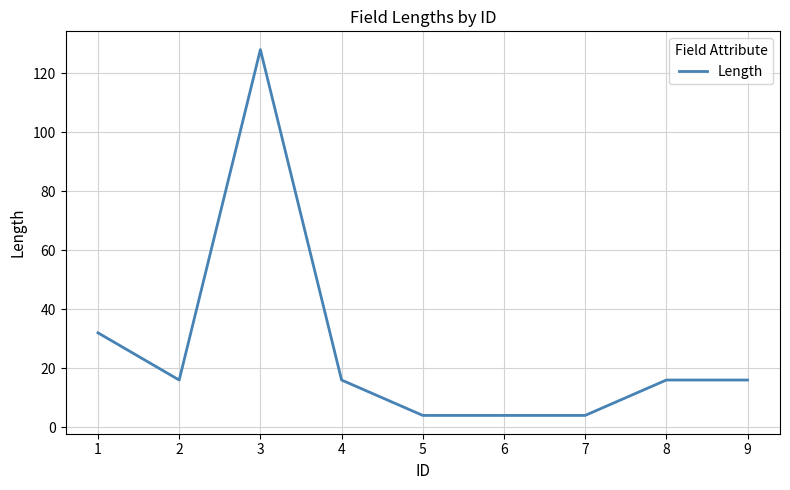

Count the number of data series in this chart.

1